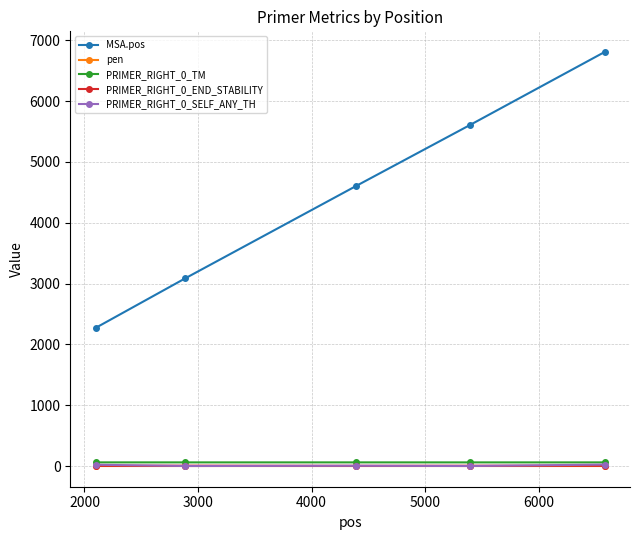

Which series has the largest total across all categories?

MSA.pos